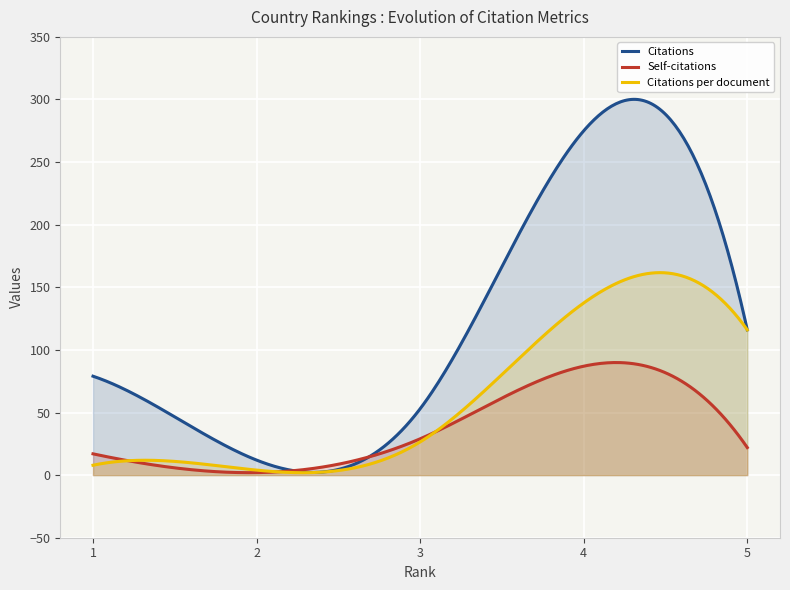

At how many categories does at least one series exceed 124?

1